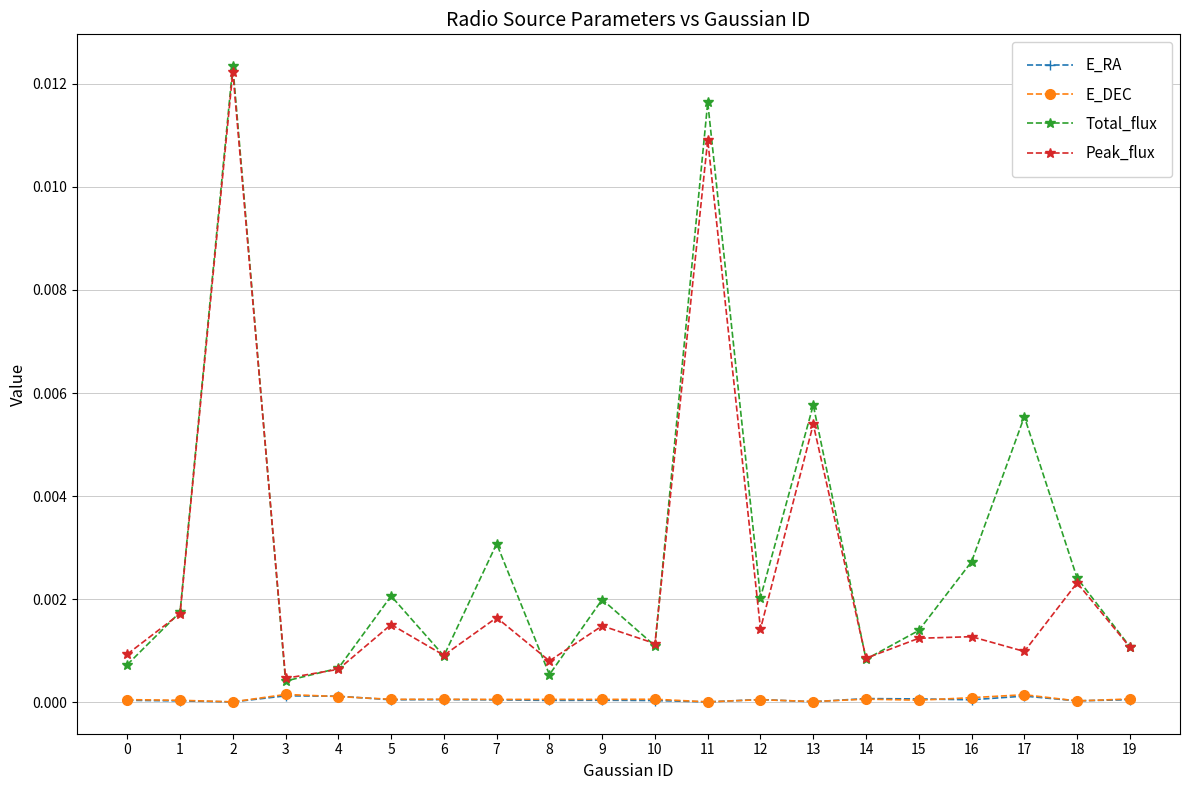

The Peak_flux series shows 0.0 at 7. True or false?

True